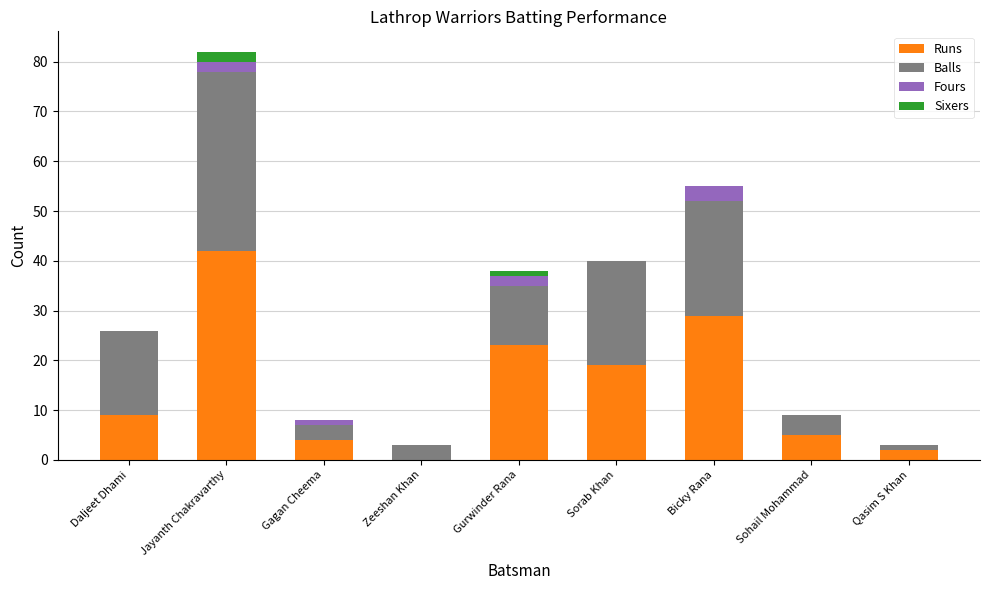

Are the bars grouped side by side (vs. stacked)?

No